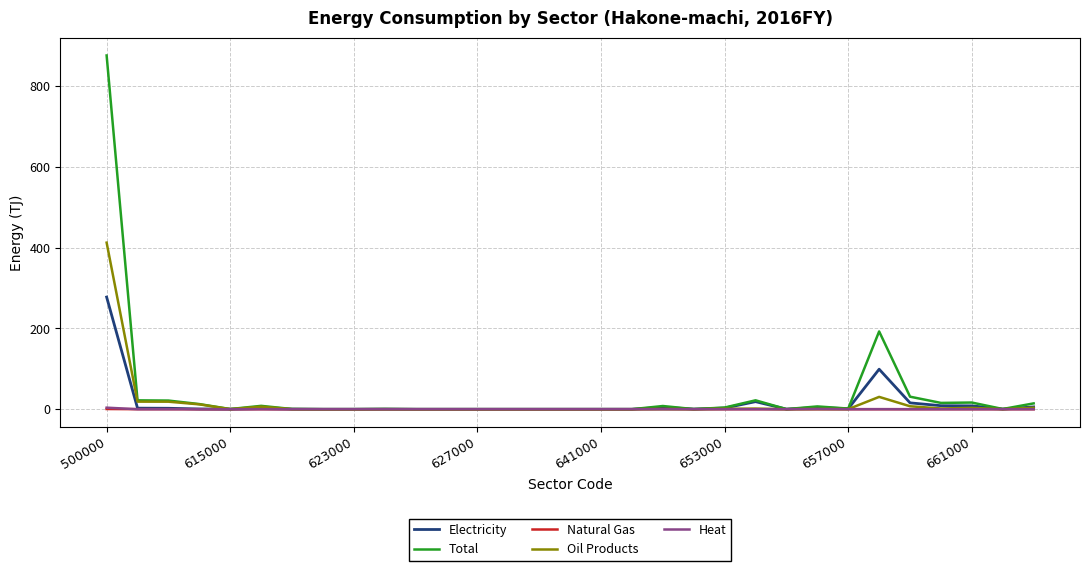

What is the highest value of the Total series?

875.6